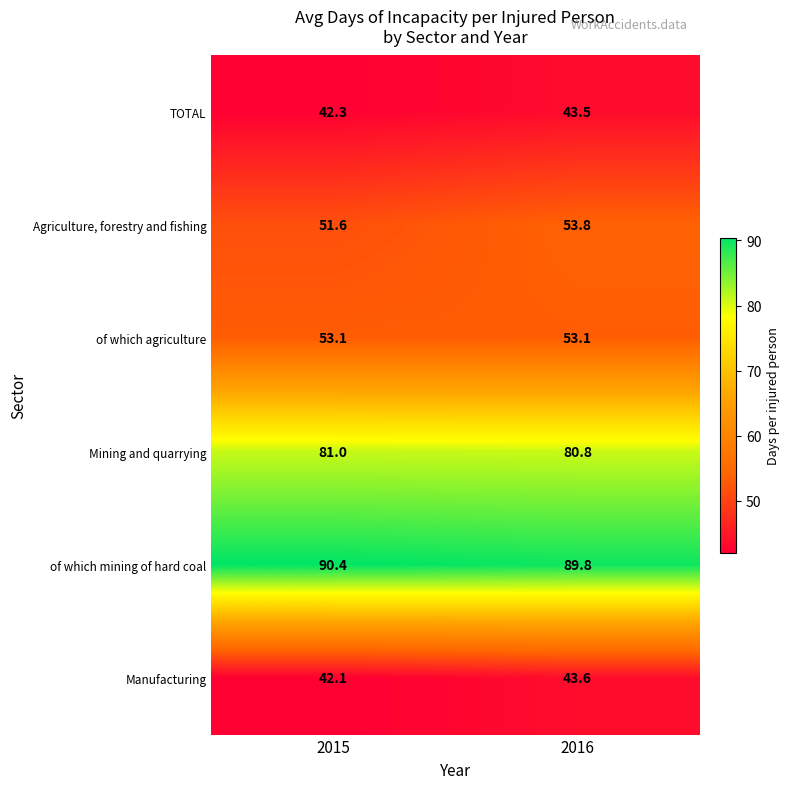

Which series has the widest spread of values?

Agriculture, forestry and fishing